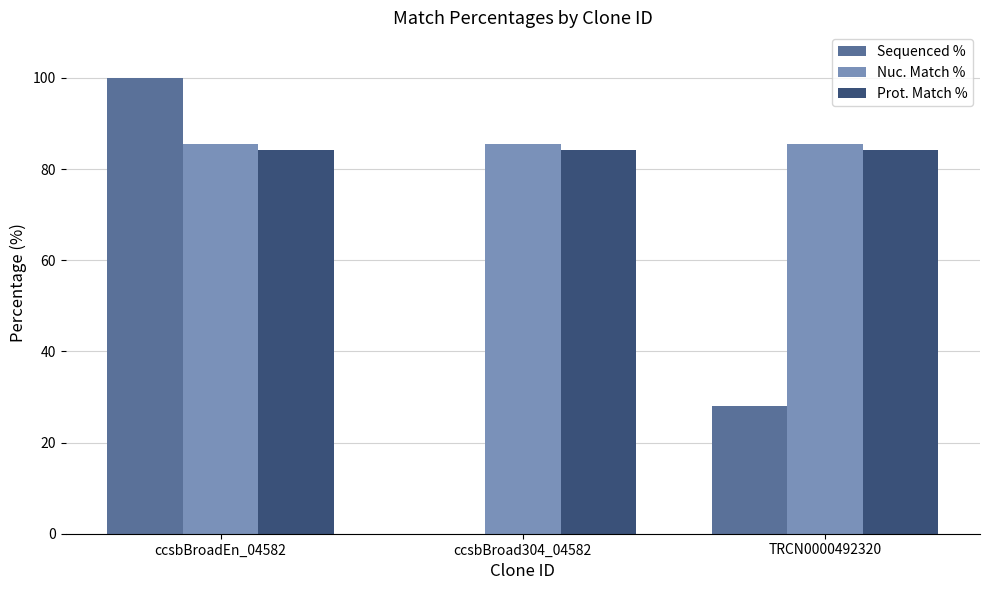

What is the sum of the Nuc. Match % values at TRCN0000492320 and ccsbBroadEn_04582?

170.8